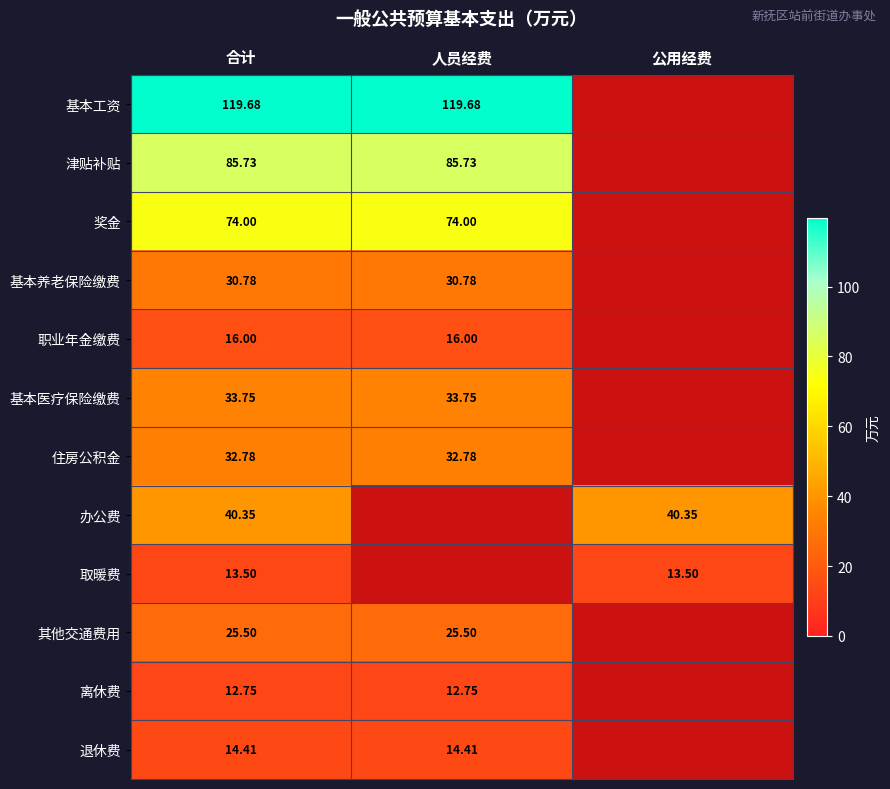

The value of 基本养老保险缴费 at 人员经费 is 30.8. True or false?

True